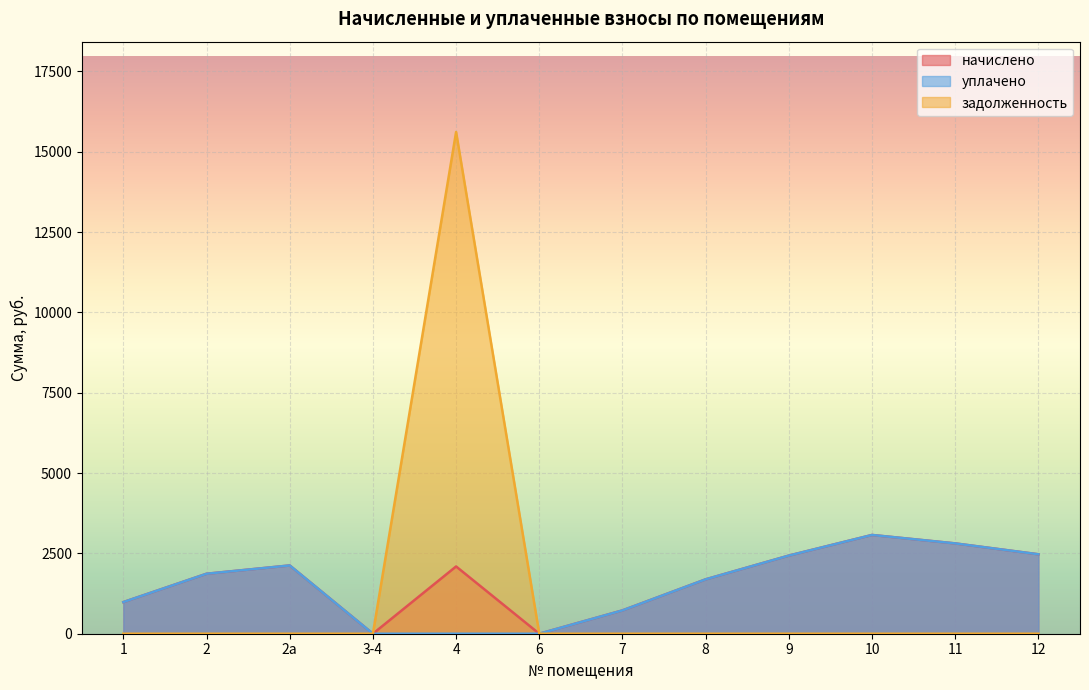

What is the difference between the highest and lowest values at 1?

984.6